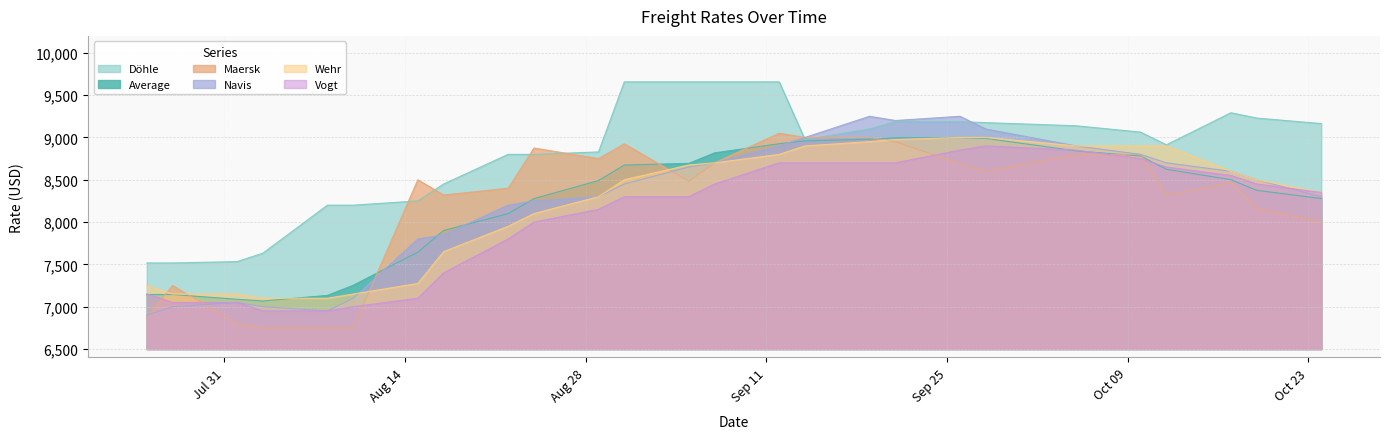

What is the difference between the highest and lowest values at 28.09.2017?

575